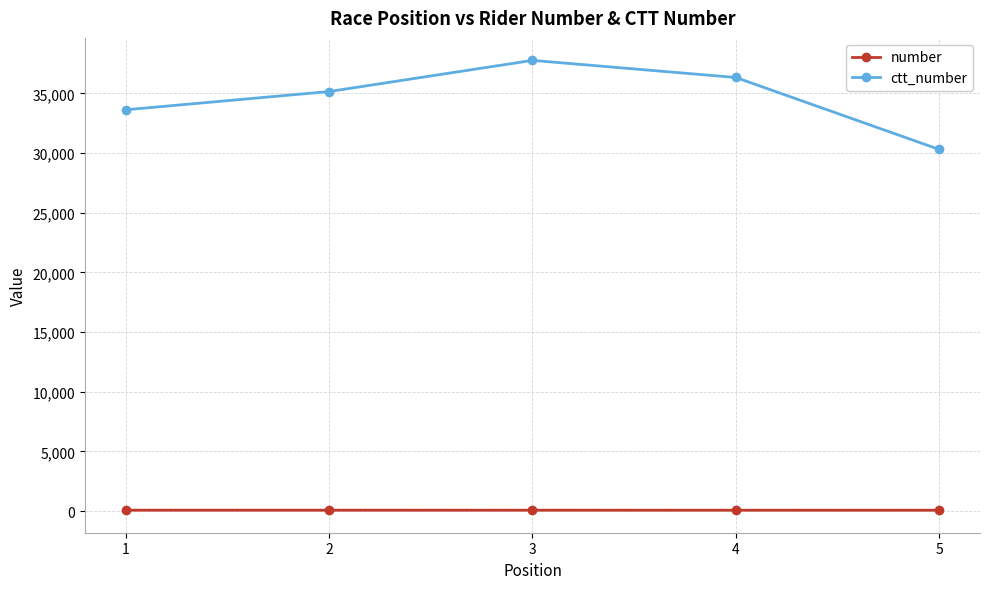

How many values in the number series are below 70?

2